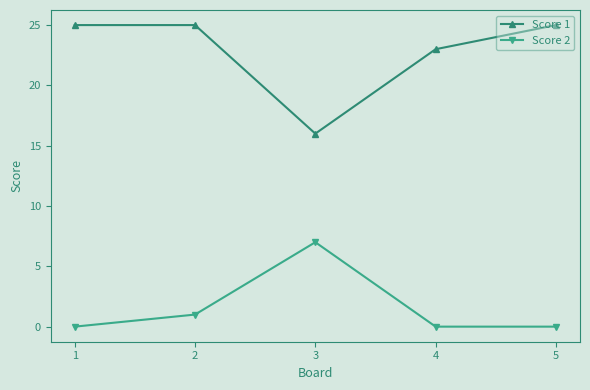

The Score 2 series shows 0 at 4. True or false?

True